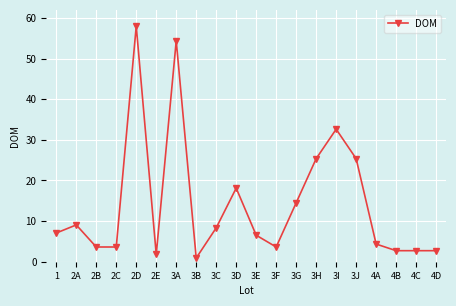

What is the change in value from 3I to 4A?

-28.3